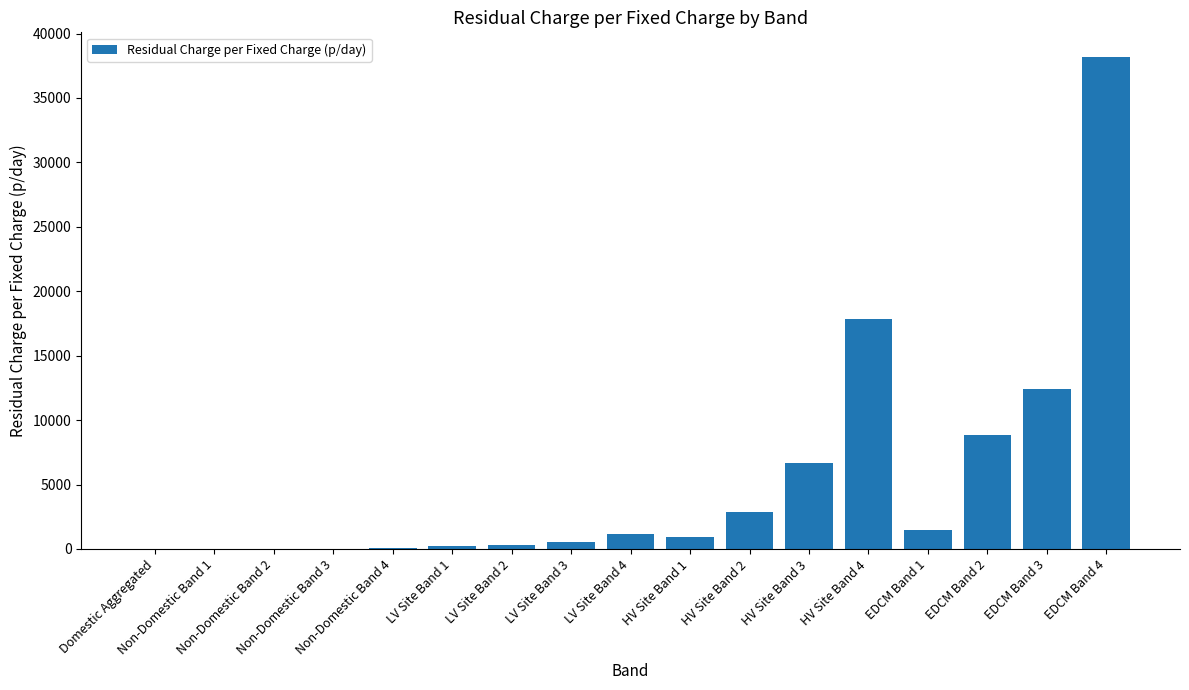

What is the greatest value displayed?

38183.7